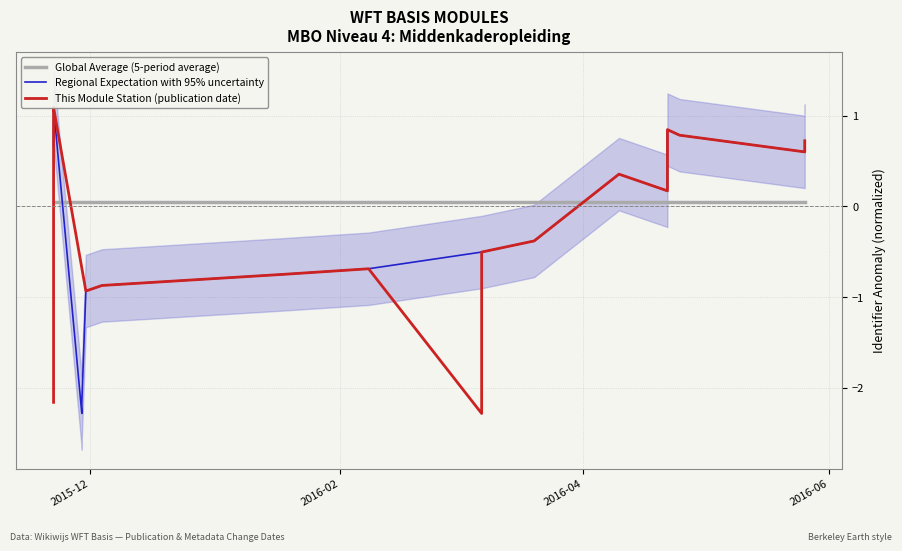

What are all the series names shown in the legend?

Global Average (5-period average), Regional Expectation with 95% uncertainty, This Module Station (publication date)